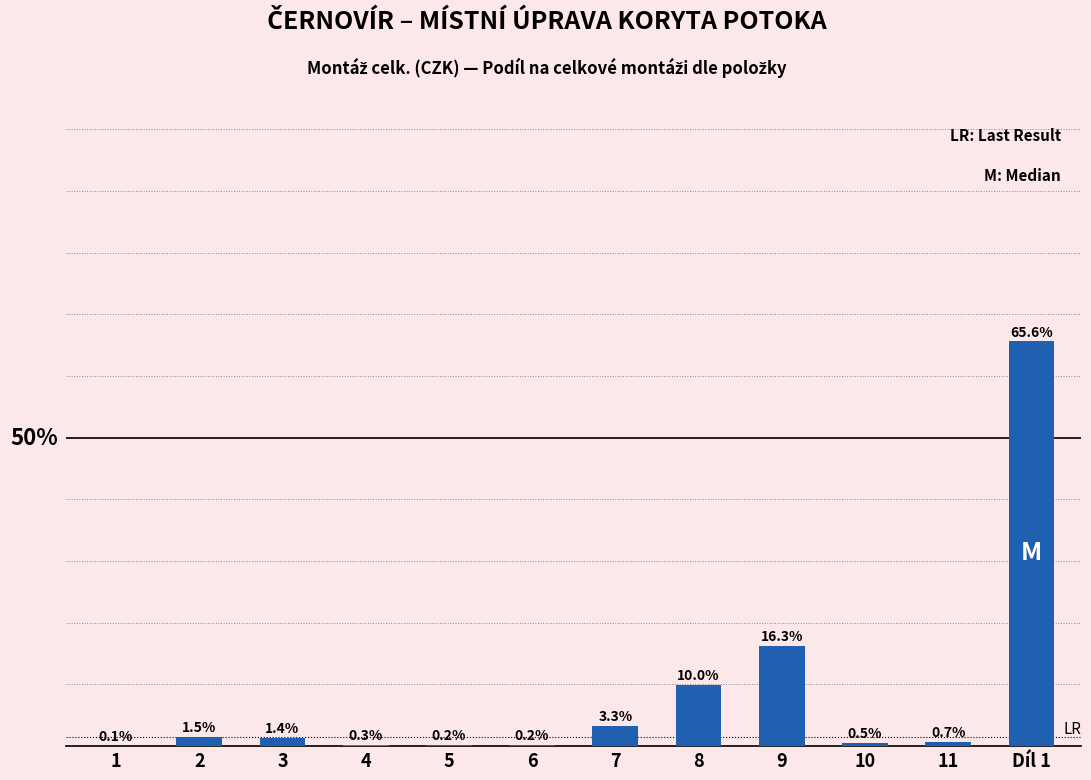

At which category does the chart reach its peak across all series?

Díl 1